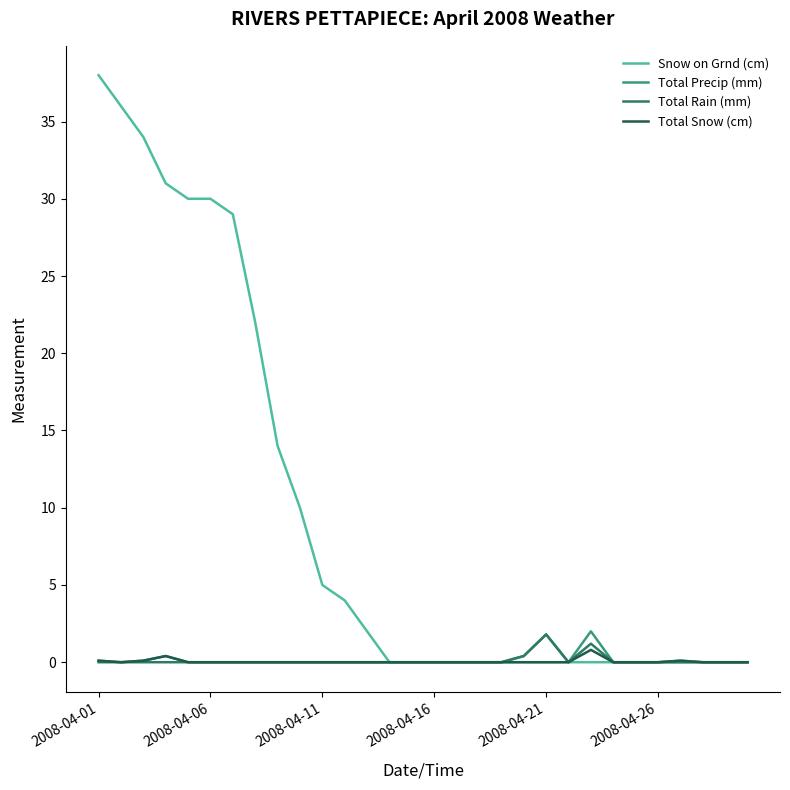

Which series has the largest range (max minus min)?

Snow on Grnd (cm)